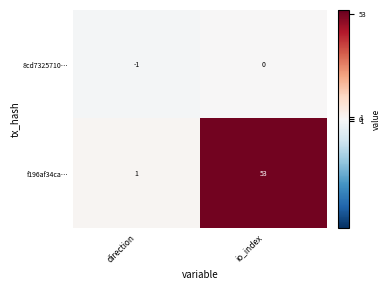

How many negative values does the 8cd7325710… series have?

1